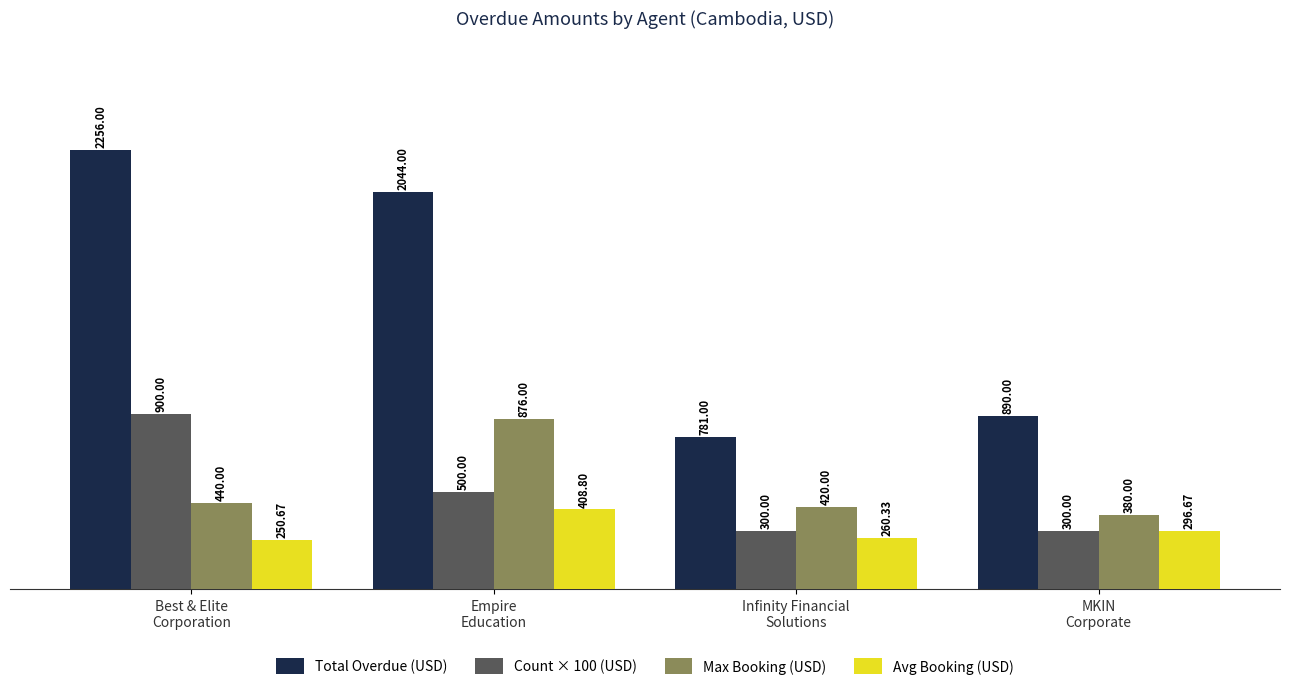

The Total Overdue (USD) series shows 890.0 at MKIN
Corporate. True or false?

True